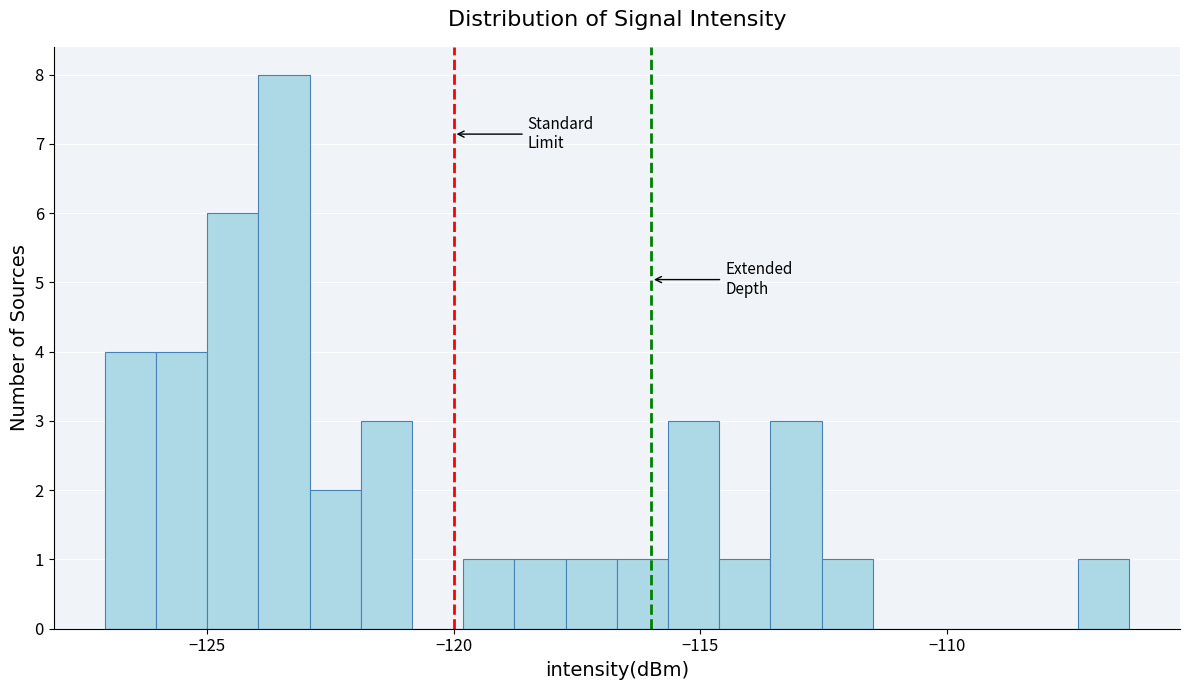

Around what value on the x-axis is the tallest bar? Give the approximate position of its centre, as read against the axis.

-123.5